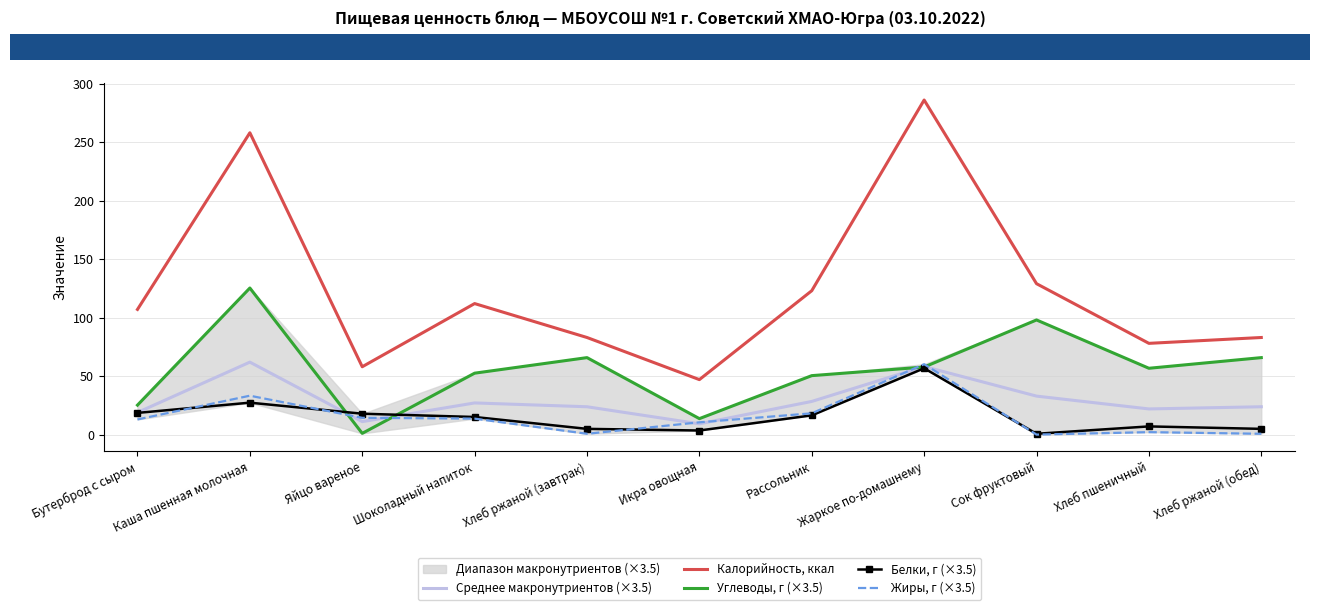

How many lines are shown in the chart?

5